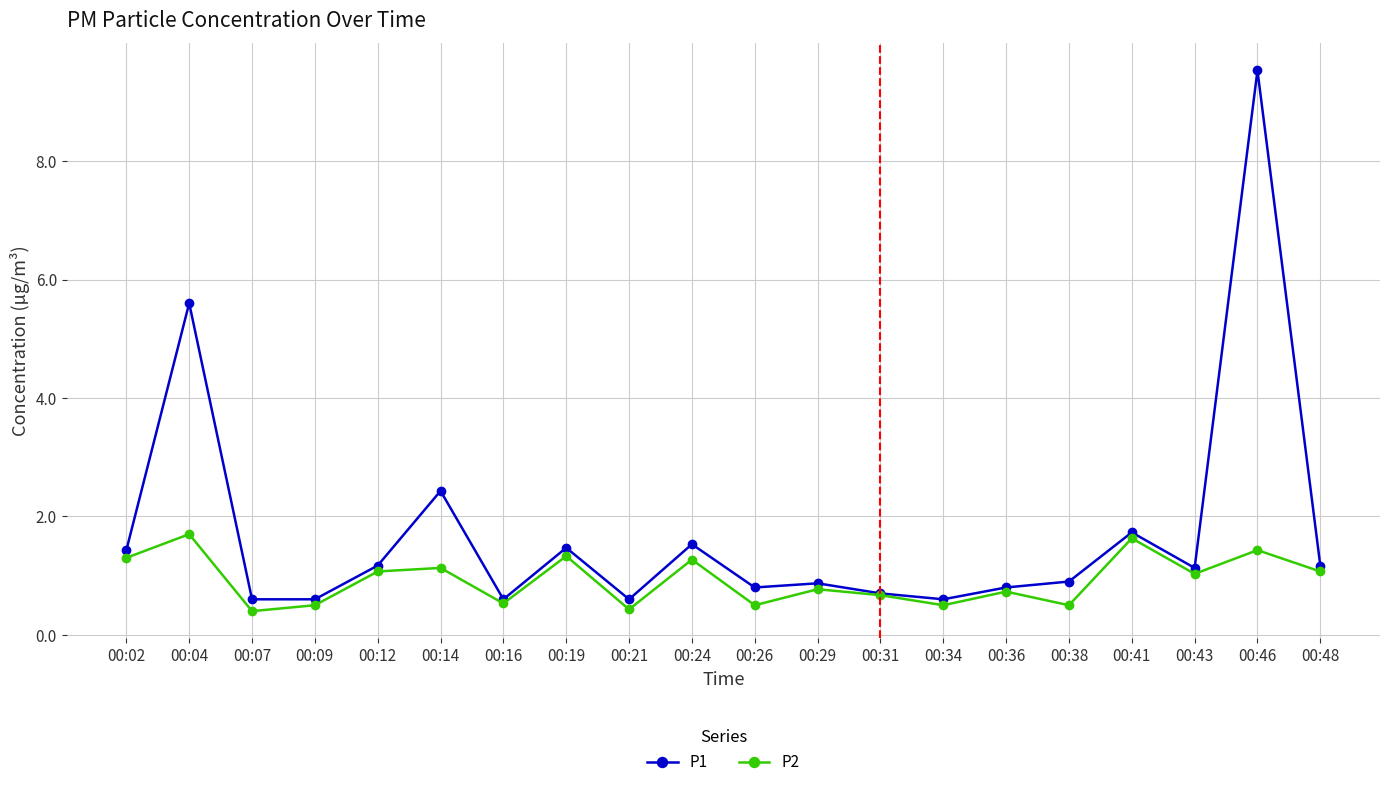

List the series in order of their peak value, lowest first.

P2, P1